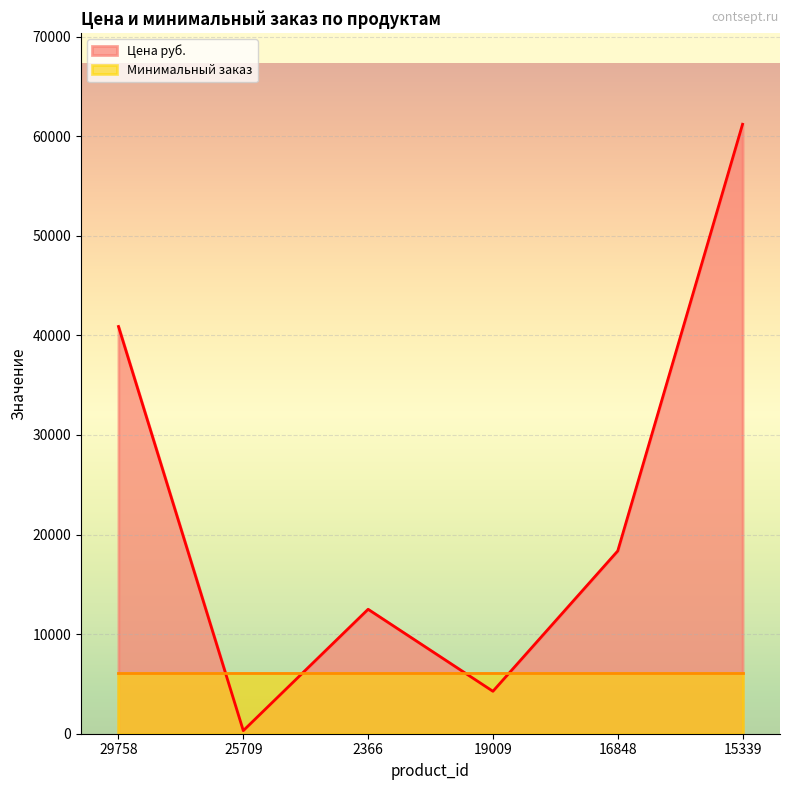

True or false: the data has more than 1 interior local peaks.

False